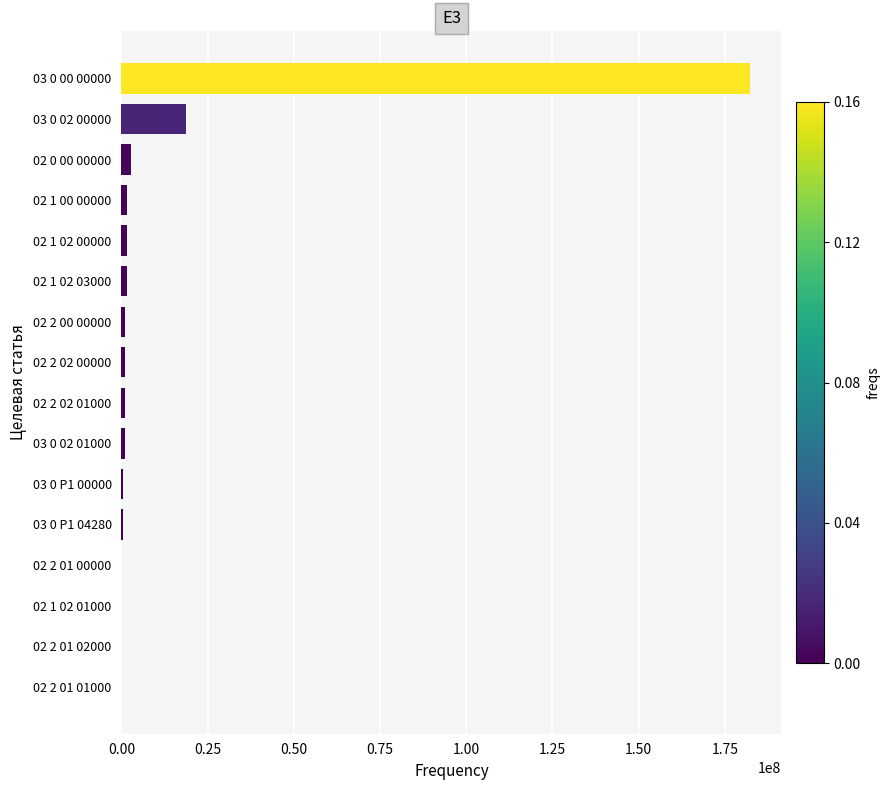

True or false: the data shows 0 at 02 2 01 00000.

True